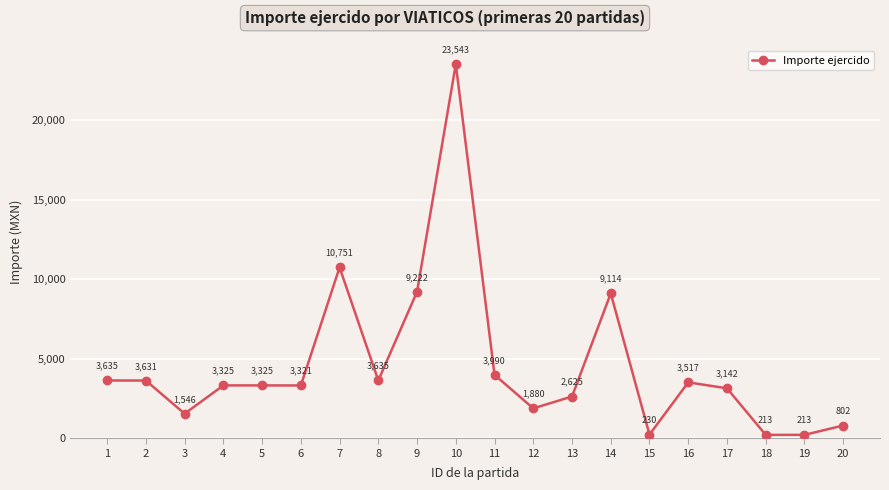

What is the greatest value displayed?

23543.0